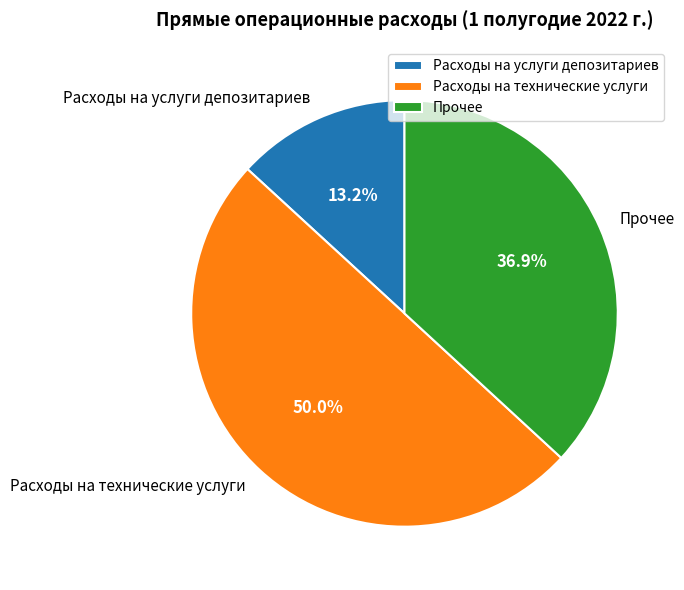

What percentage is the Прочее slice, to the nearest percent?

37%